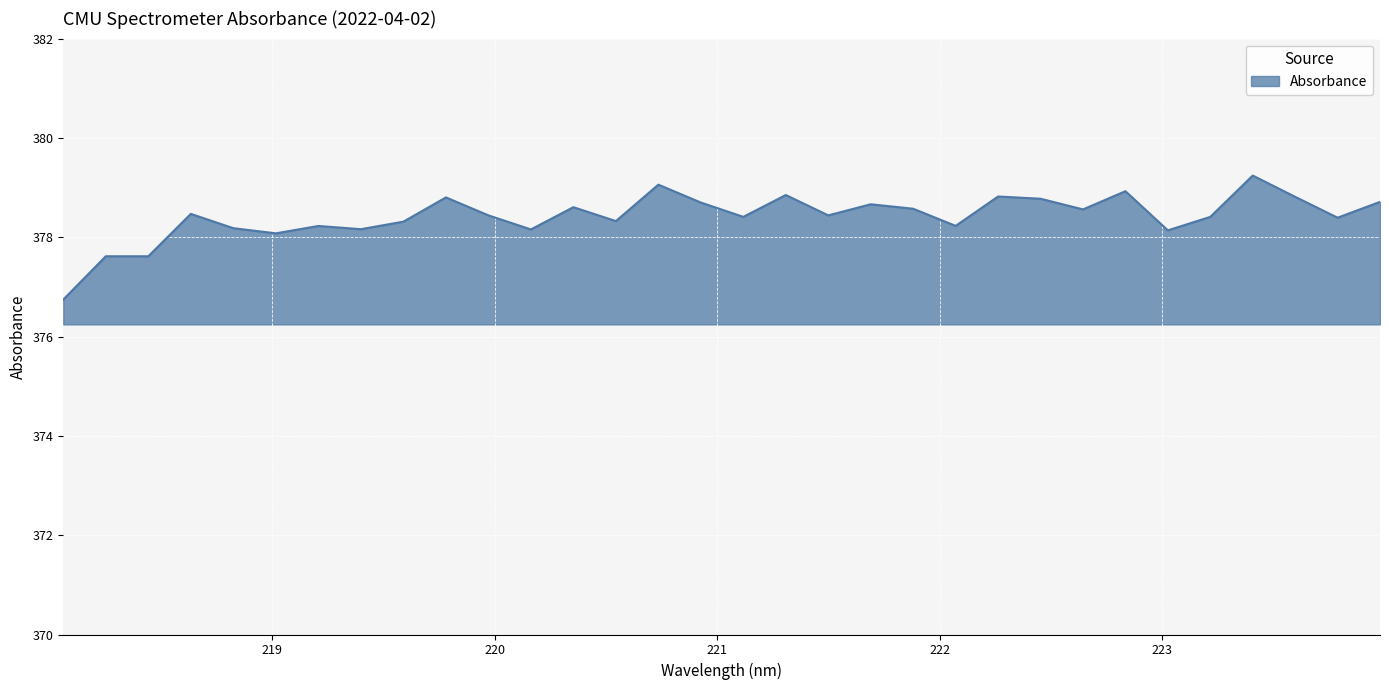

What is the minimum value shown in the chart?

376.7